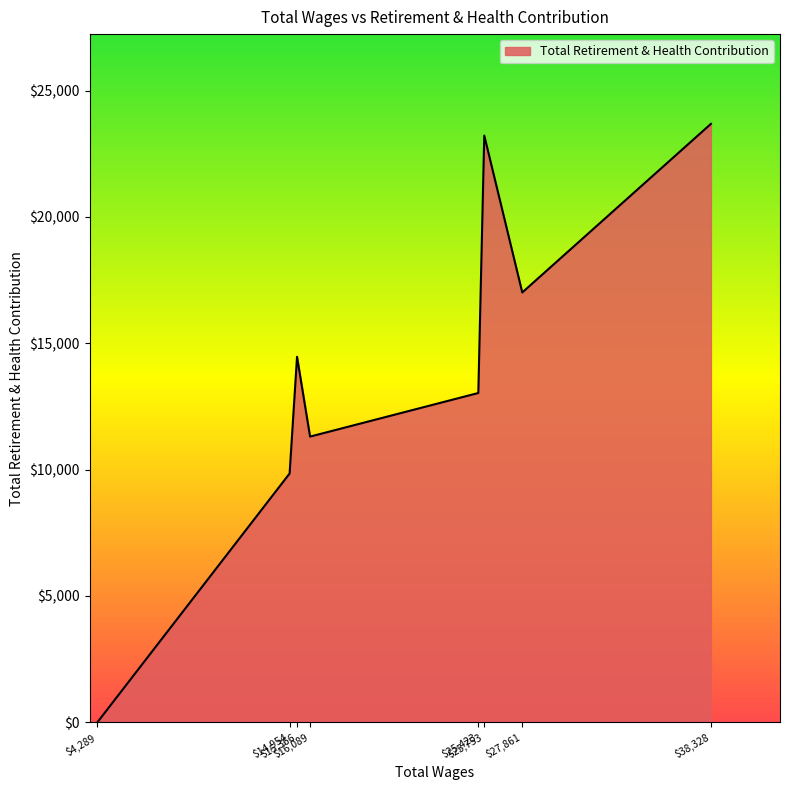

Count the number of values greater than 14466.

4